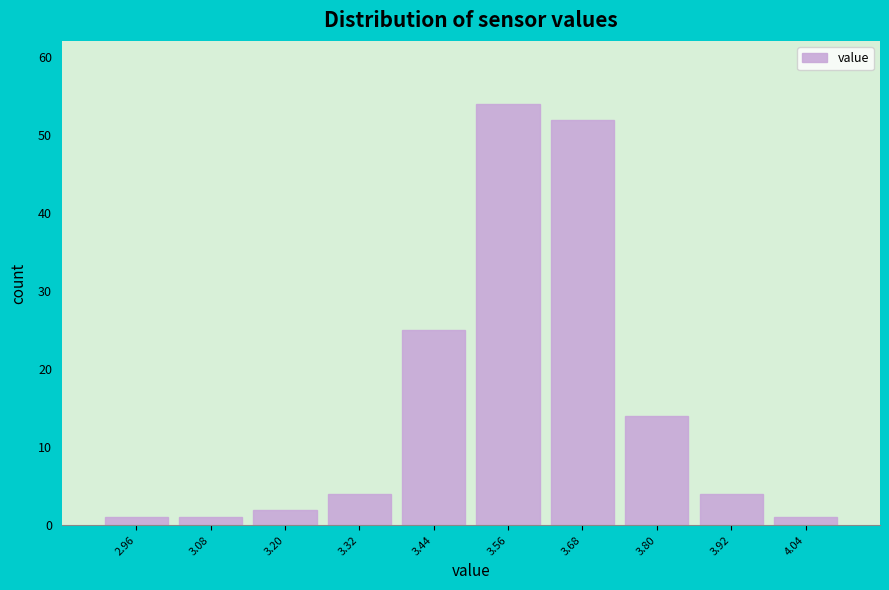

Reading left to right, list every bar in this chart as the range it spans on the x-axis followed by its height. The values are not printed on the chart, so give them approximately, as read against the axis.

2.90 to 3.02: 1
3.02 to 3.14: 1
3.14 to 3.26: 2
3.26 to 3.38: 4
3.38 to 3.50: 25
3.50 to 3.62: 54
3.62 to 3.74: 52
3.74 to 3.86: 14
3.86 to 3.98: 4
3.98 to 4.10: 1